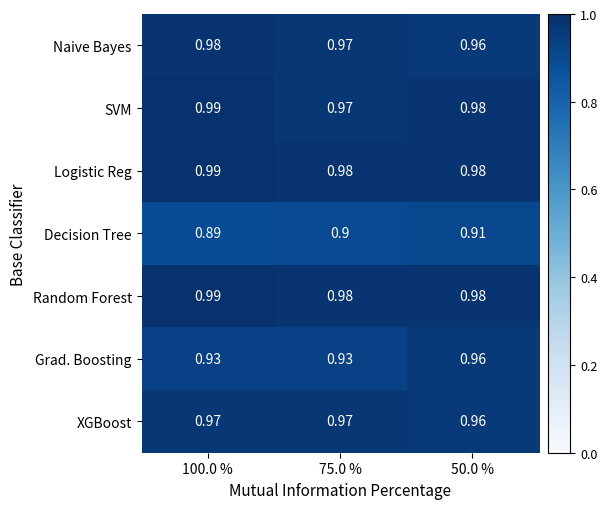

Which series changed the most between 75.0 % and 50.0 %?

Grad. Boosting